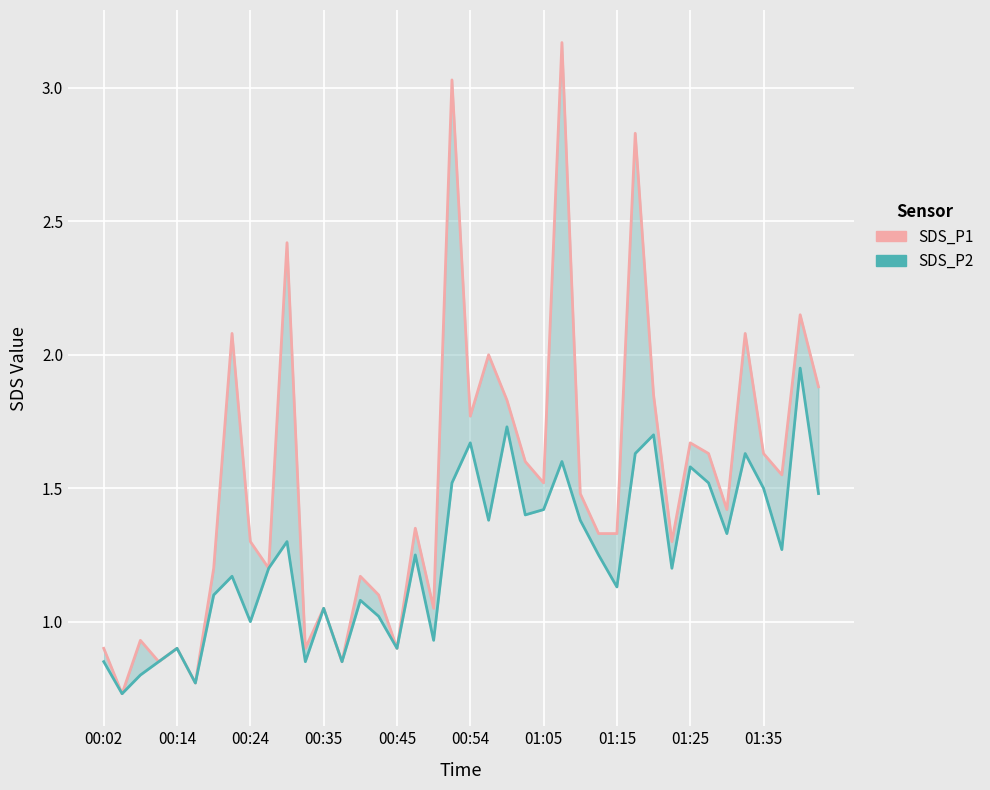

True or false: SDS_P2 and SDS_P1 intersect in this chart.

False